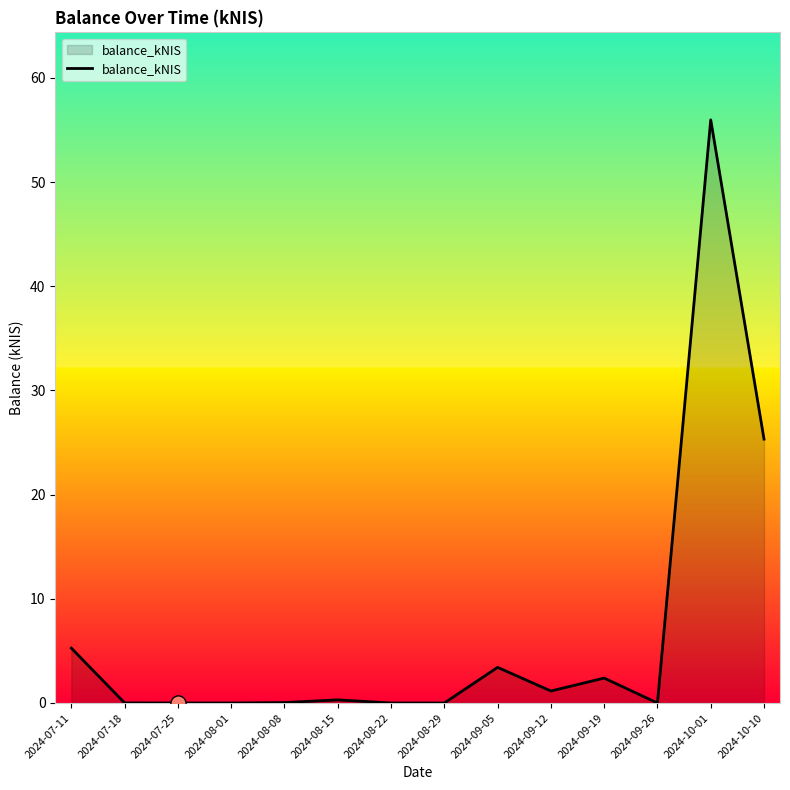

Which has a higher value, 2024-07-18 or 2024-10-01?

2024-10-01